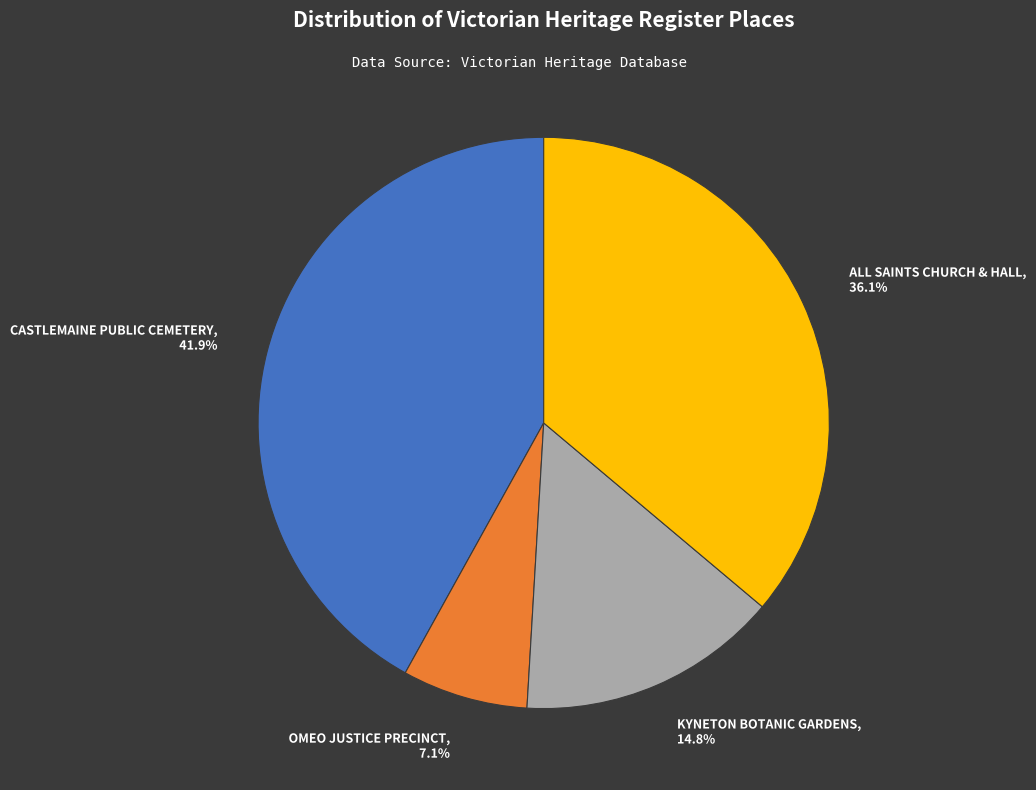

To the nearest percent, what is the average slice percentage?

25%